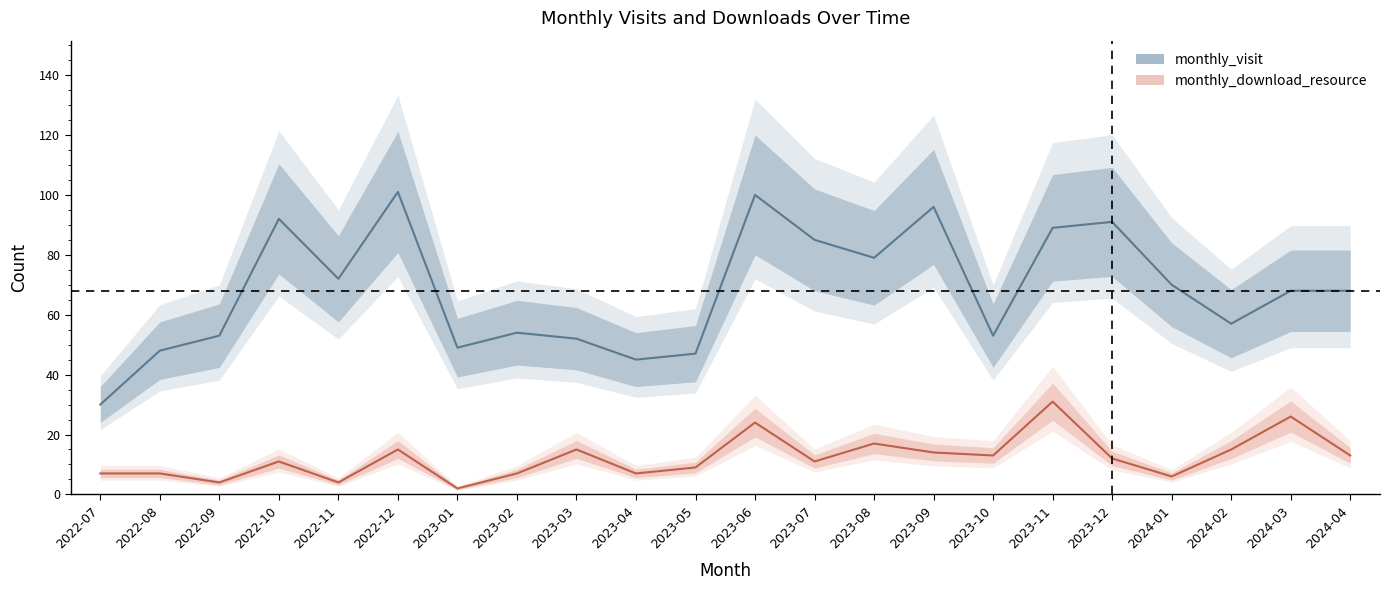

Rank the series at 2023-05 from lowest to highest value.

monthly_download_resource, monthly_visit